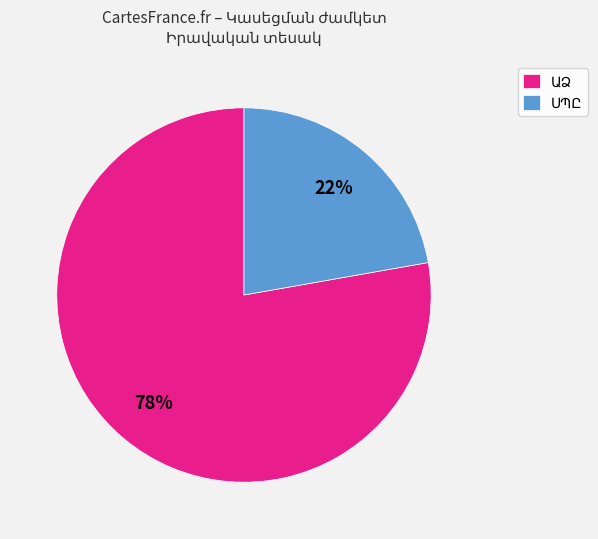

To the nearest percent, what is the average slice percentage?

50%